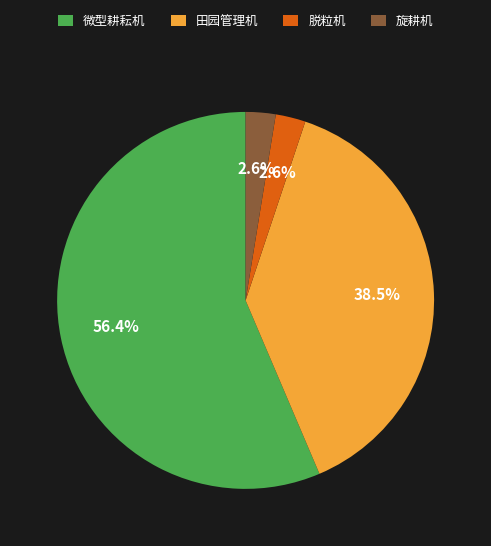

How many slices are in this pie chart?

4